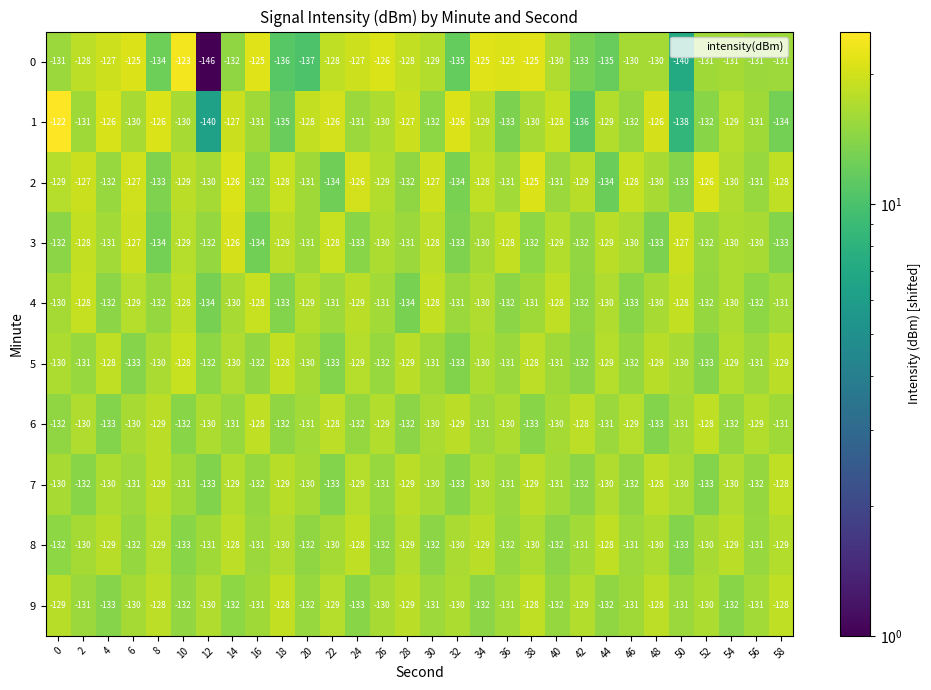

Count the number of categories in the chart.

30